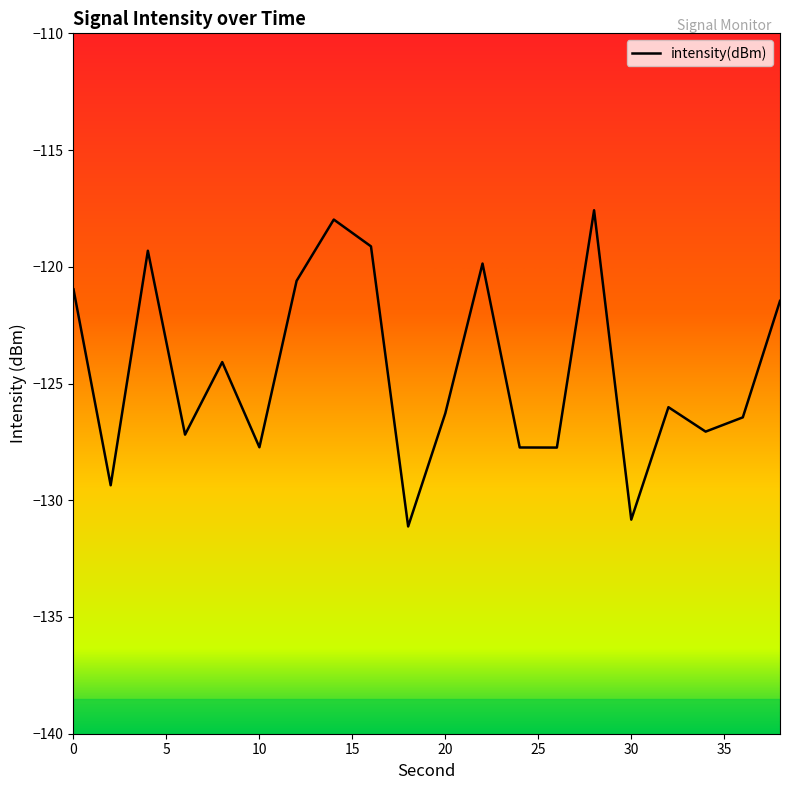

What is the maximum value shown in the chart?

-117.6